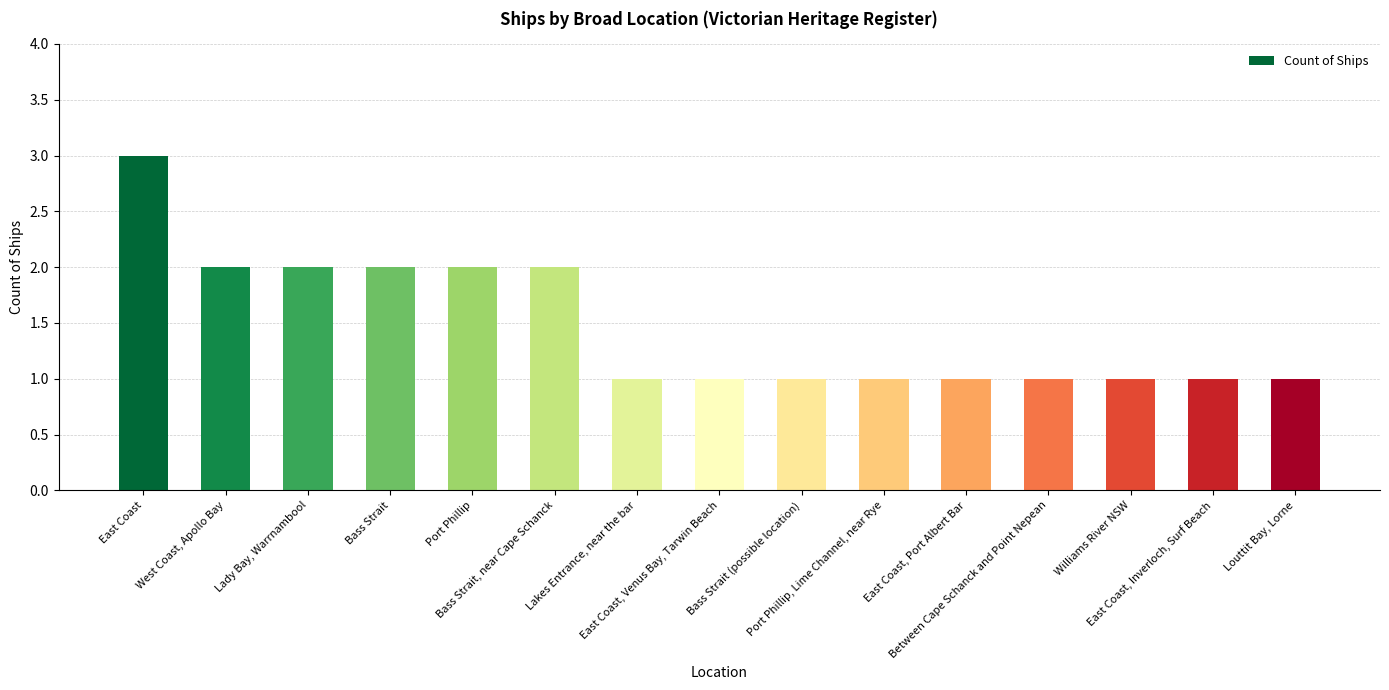

Which label corresponds to the largest value in the chart?

East Coast